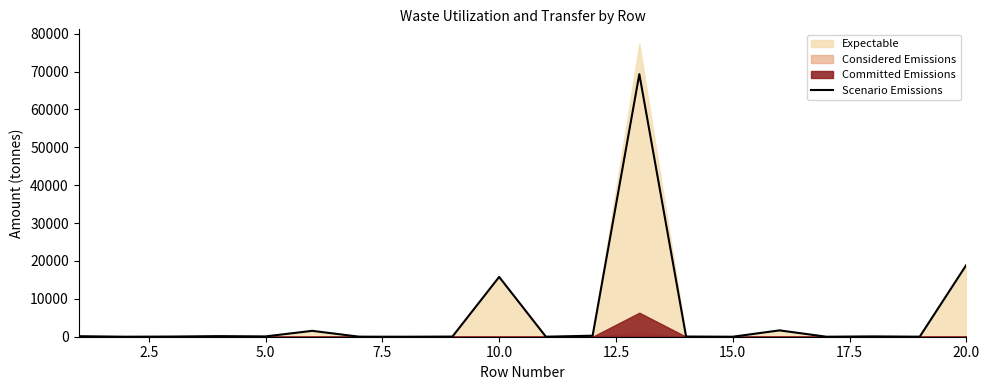

What is the maximum value for Scenario Emissions?

69343.6